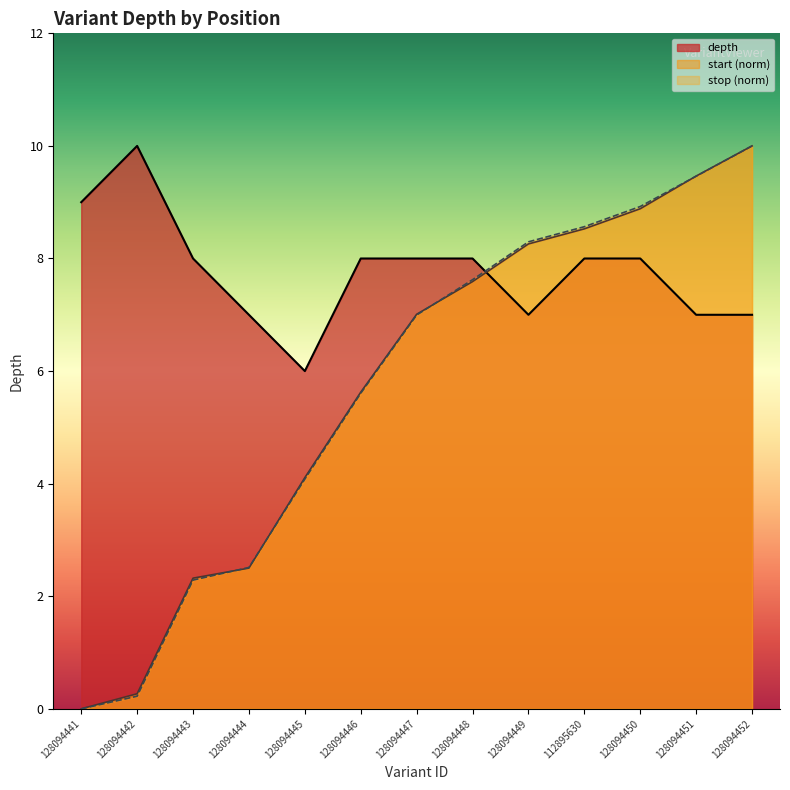

Where does the depth series first go above 8?

128094441